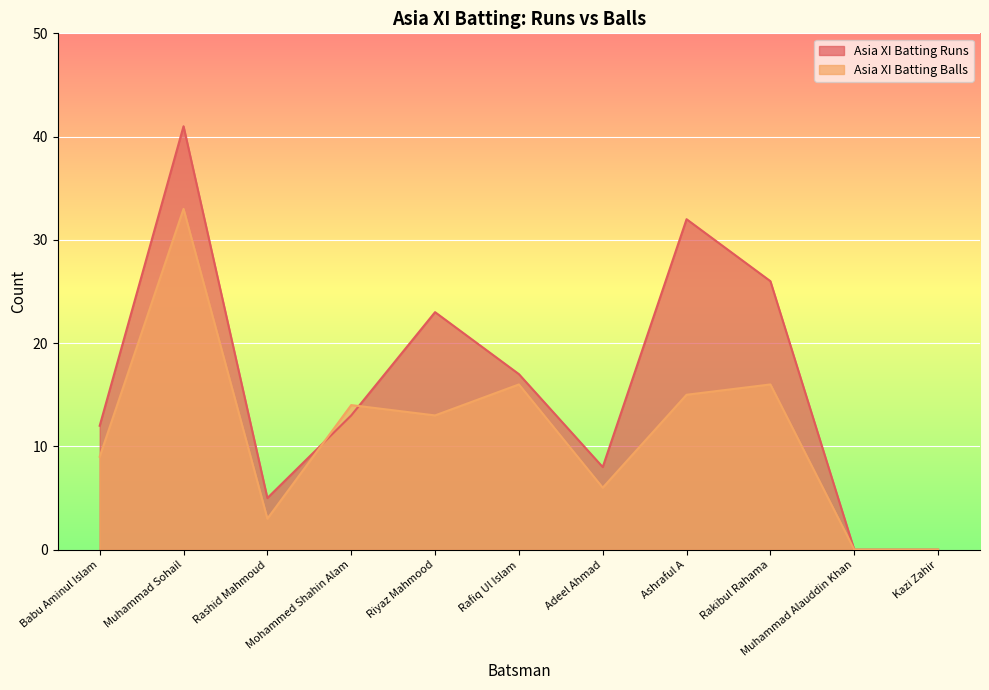

Is the value of Asia XI Batting Balls at Ashraful A greater than the value of Asia XI Batting Runs at Rakibul Rahama?

No